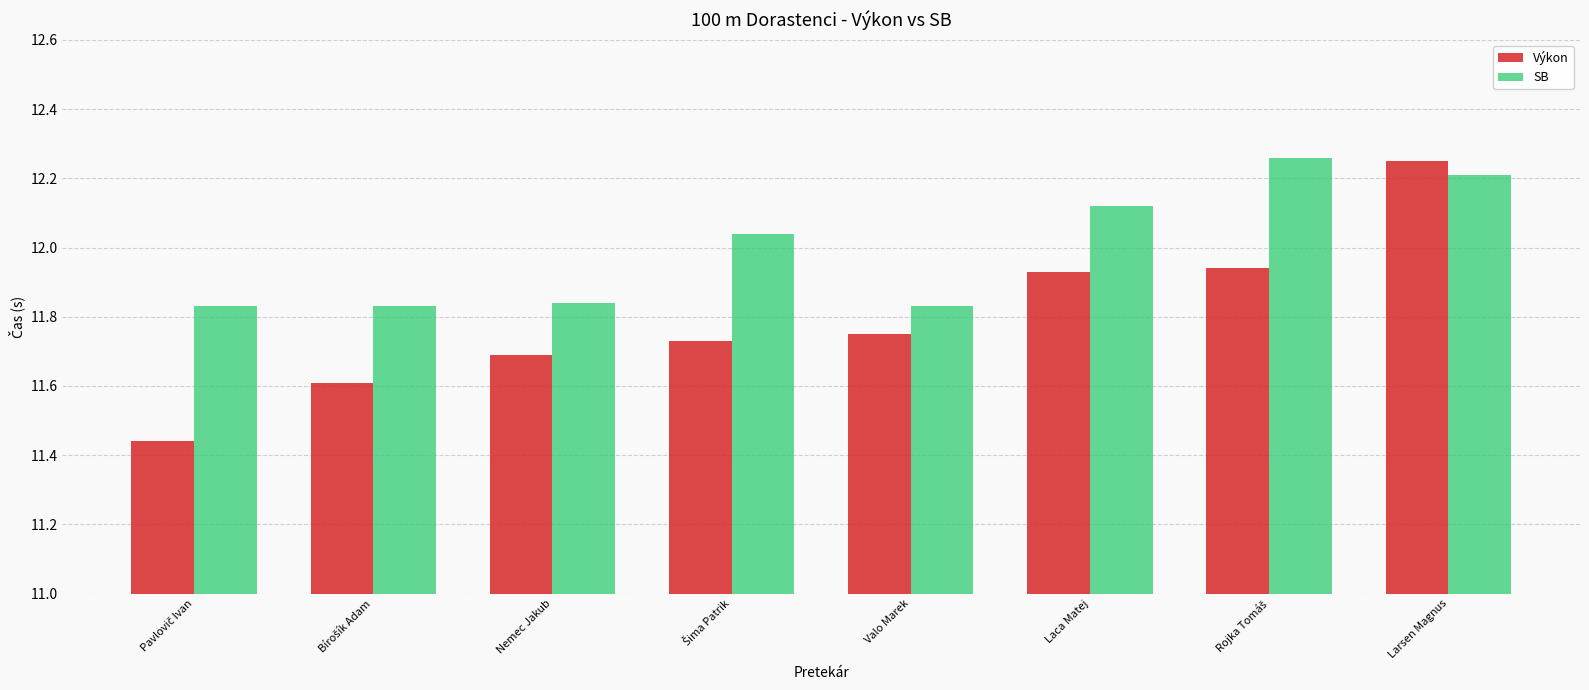

What is the difference between the maximum and minimum values in the SB series?

0.4